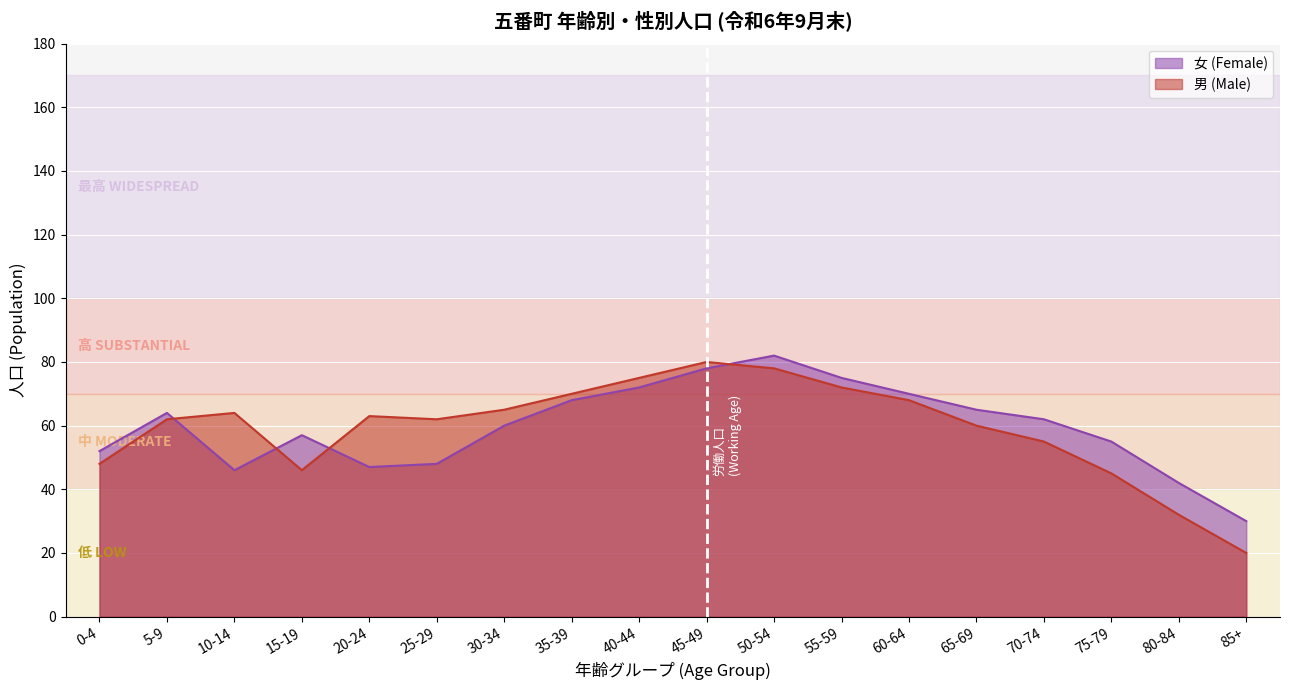

Which series has the widest spread of values?

男 (Male)